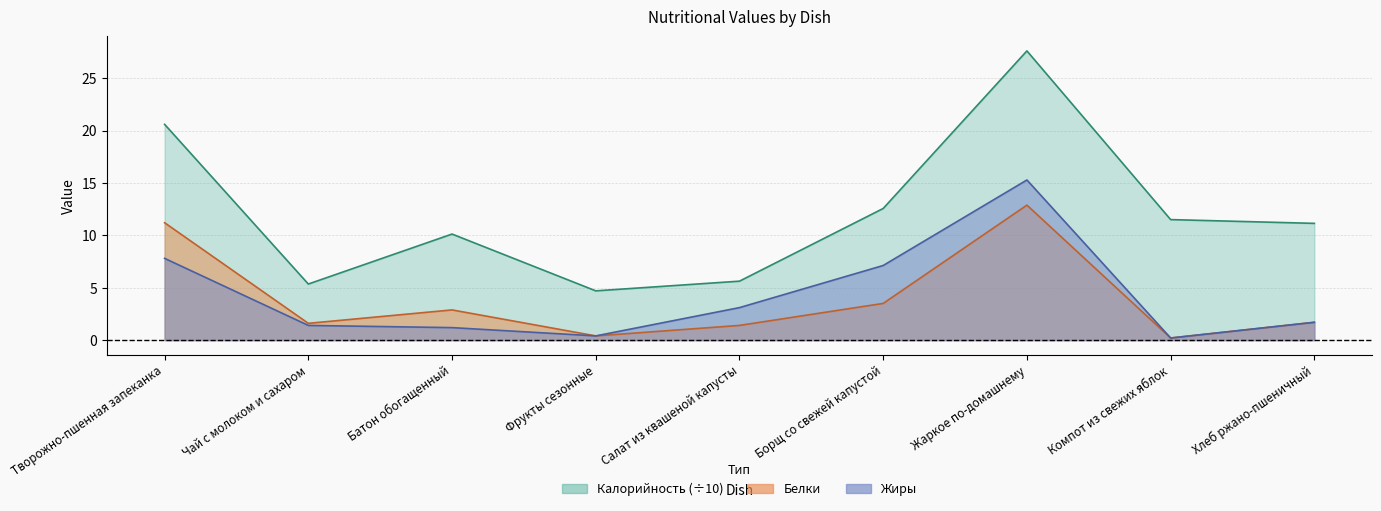

How many data points does each series have?

9